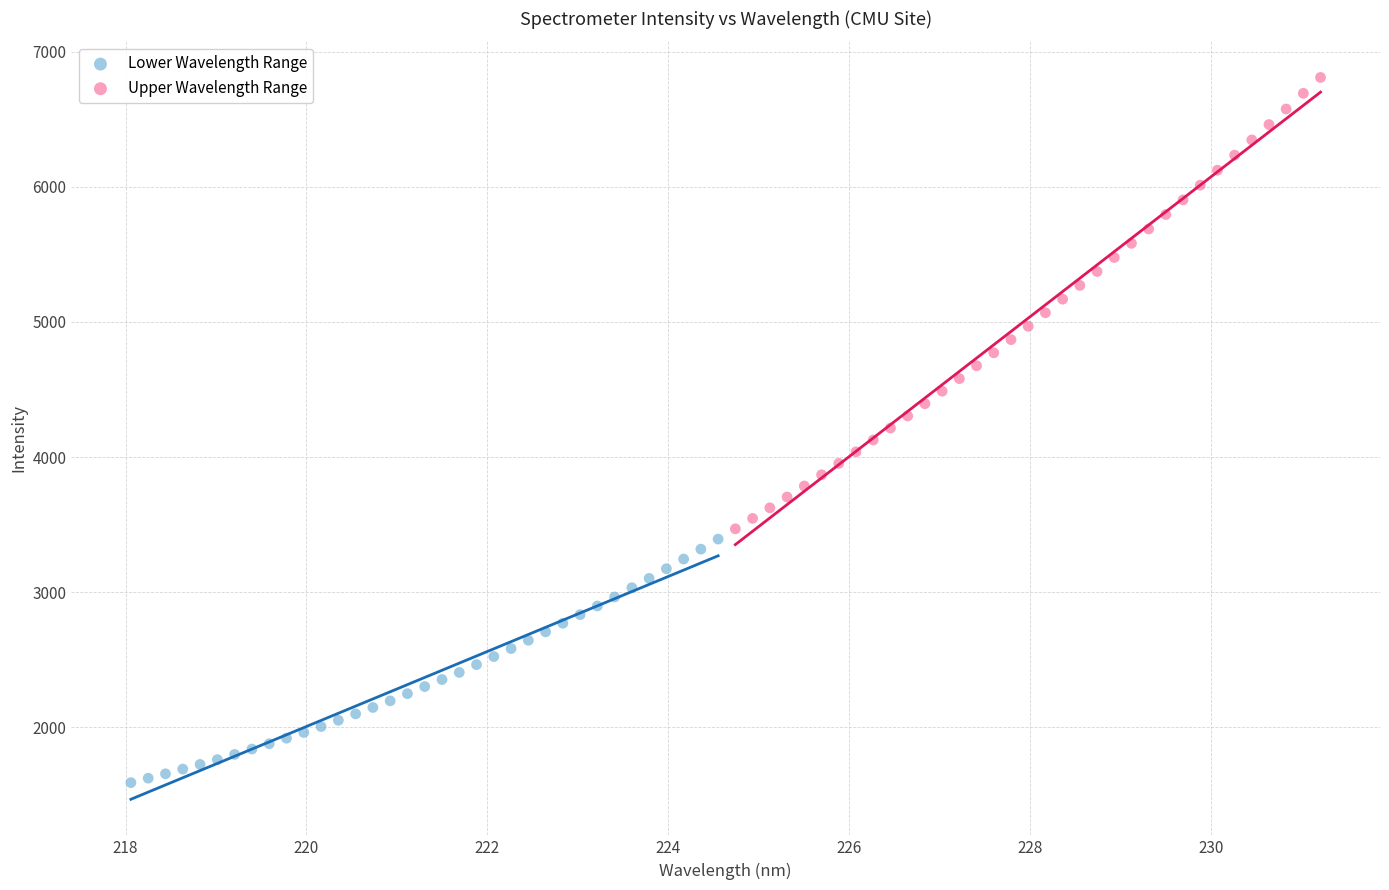

What are all the series names shown in the legend?

Lower Wavelength Range, Upper Wavelength Range